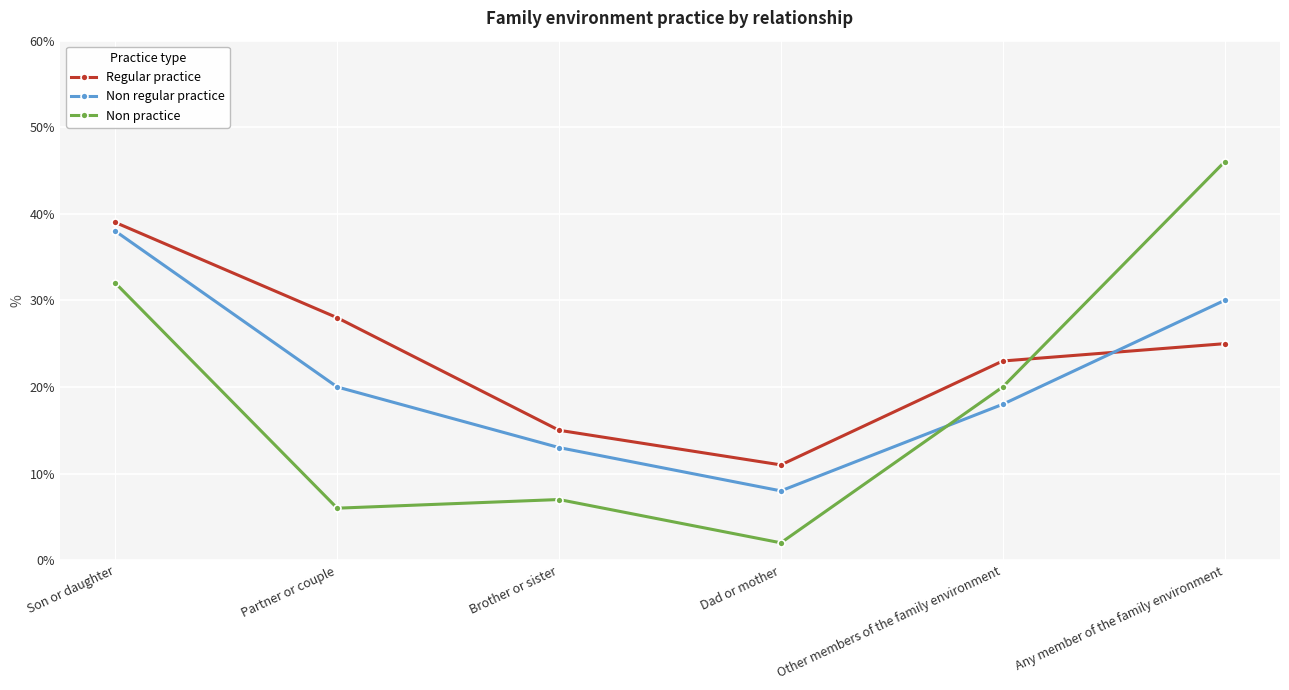

Rank the categories by Regular practice value from highest to lowest.

Son or daughter, Partner or couple, Any member of the family environment, Other members of the family environment, Brother or sister, Dad or mother